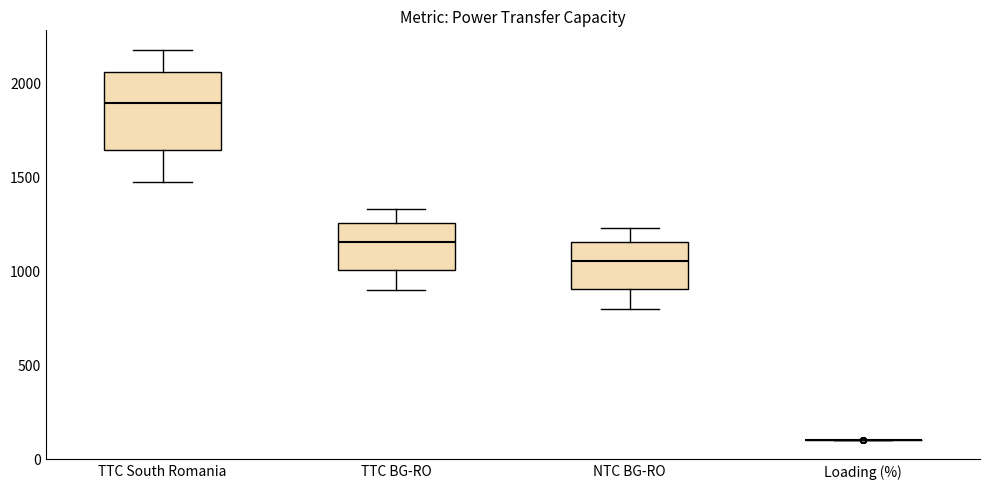

Where does the upper whisker of the box for TTC South Romania end on the y-axis? The values are not printed on the chart, so give them approximately, as read against the axis.

2150